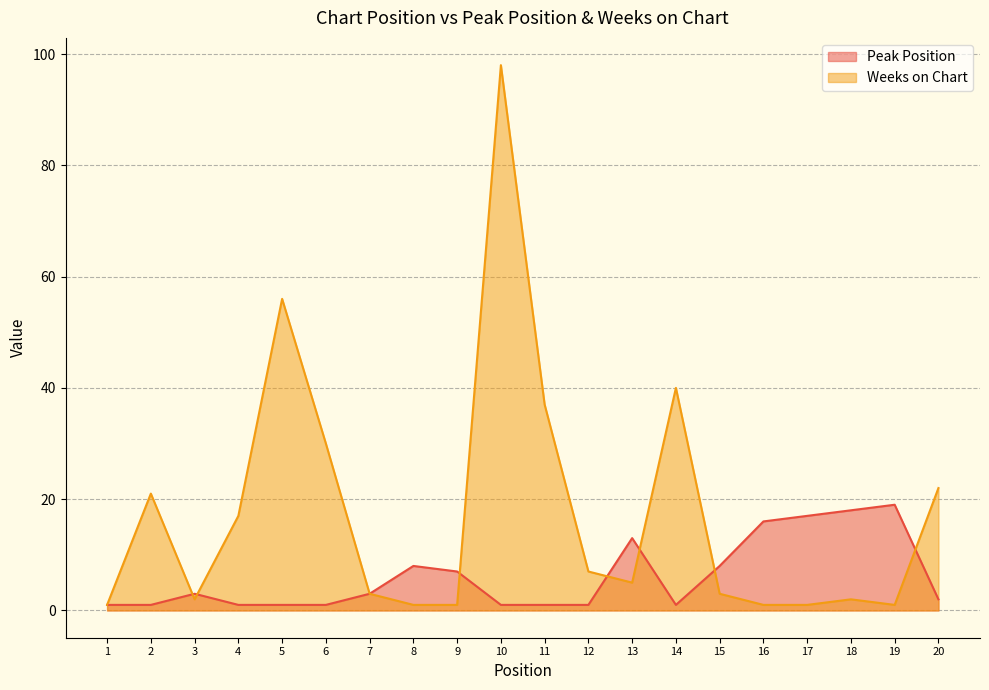

At which label does Peak Position first exceed 3?

8